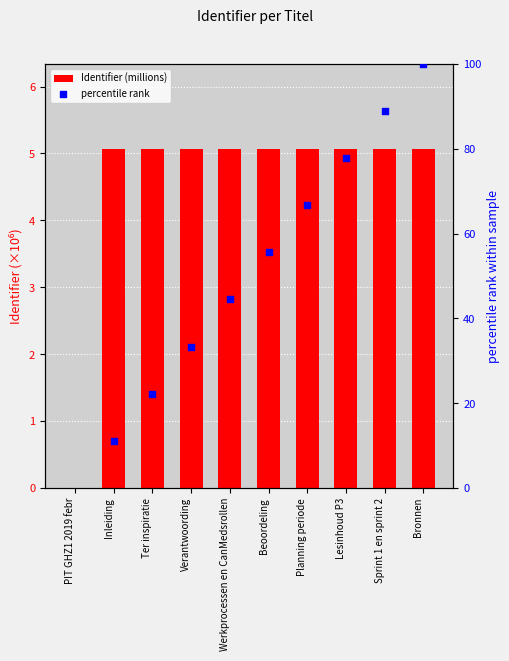

What are all the series names shown in the legend?

Identifier (millions), percentile rank